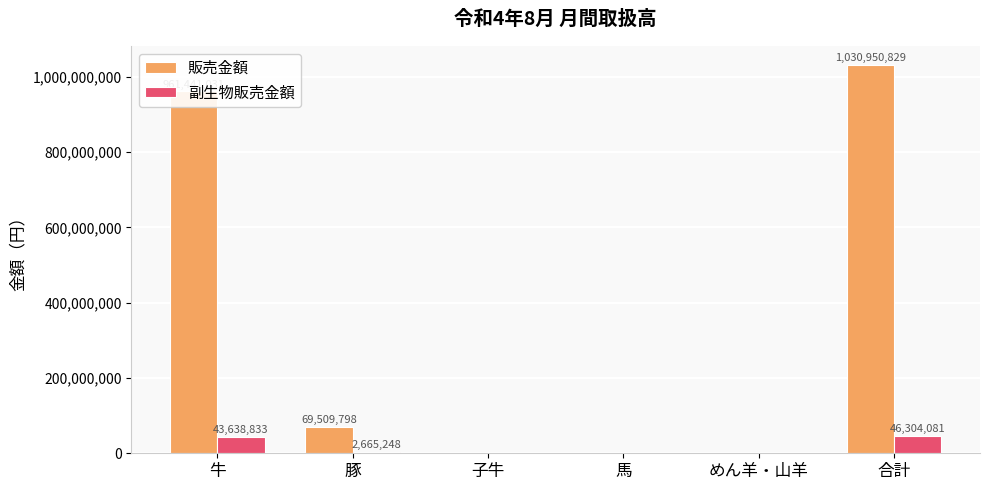

What is the sum of the 副生物販売金額 values at 合計 and 馬?

46304081